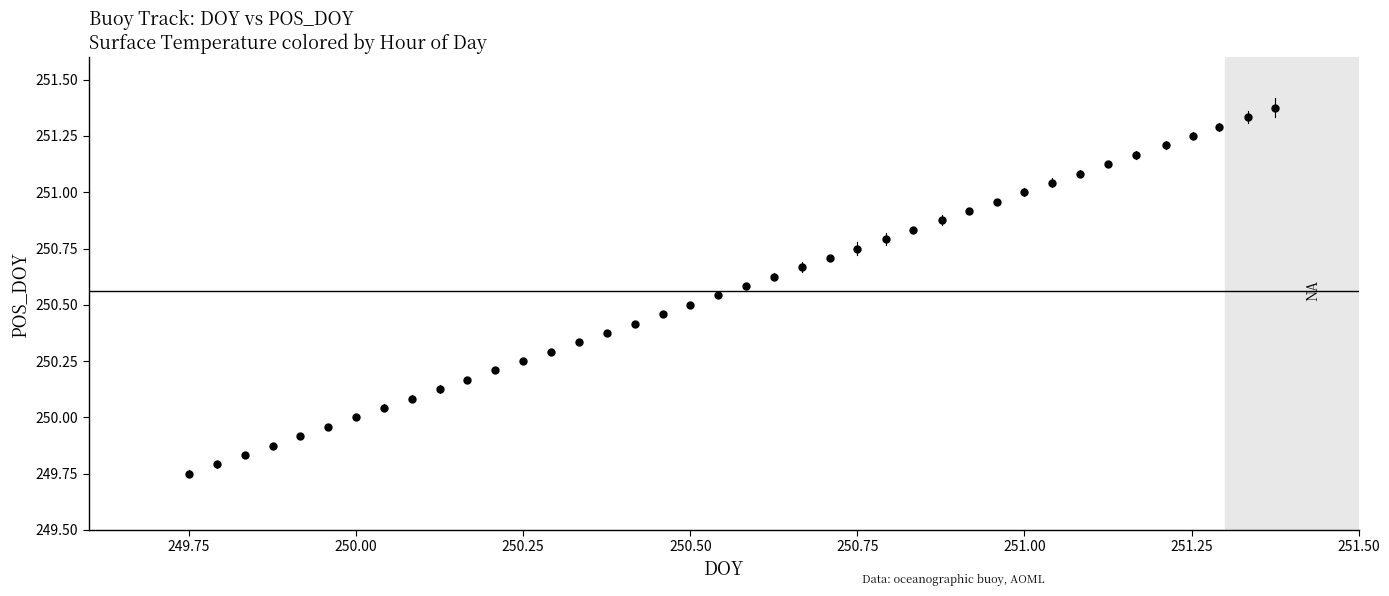

What is the range of X values (max minus min)?

1.6